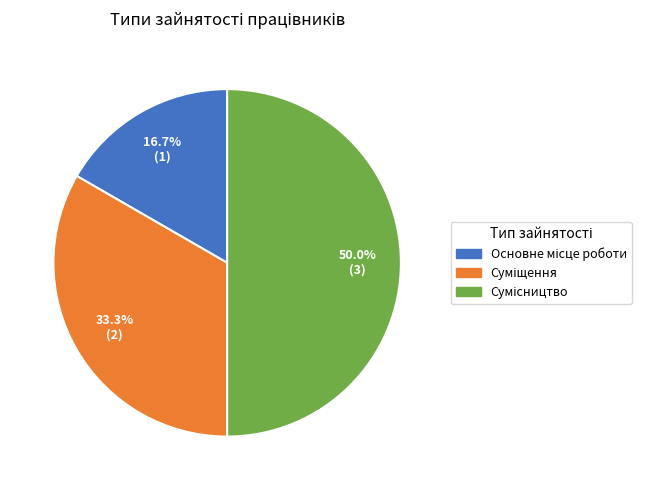

Is there any slice that represents more than half of the pie?

No